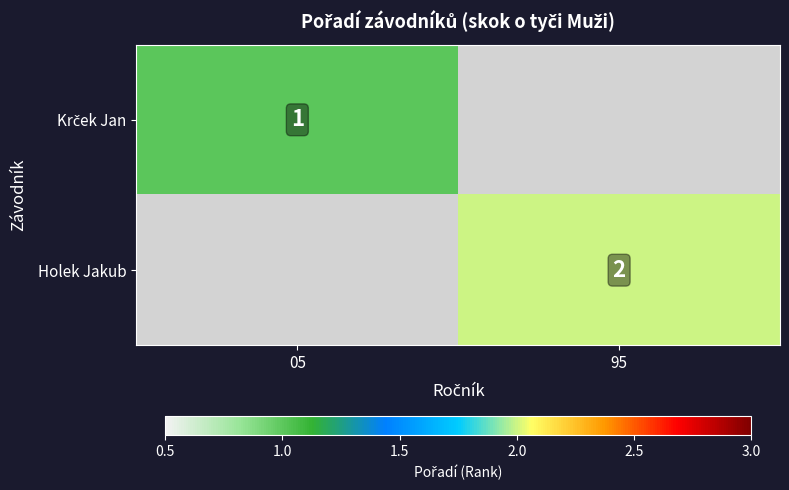

Is it true that Holek Jakub equals 3 at 95?

False